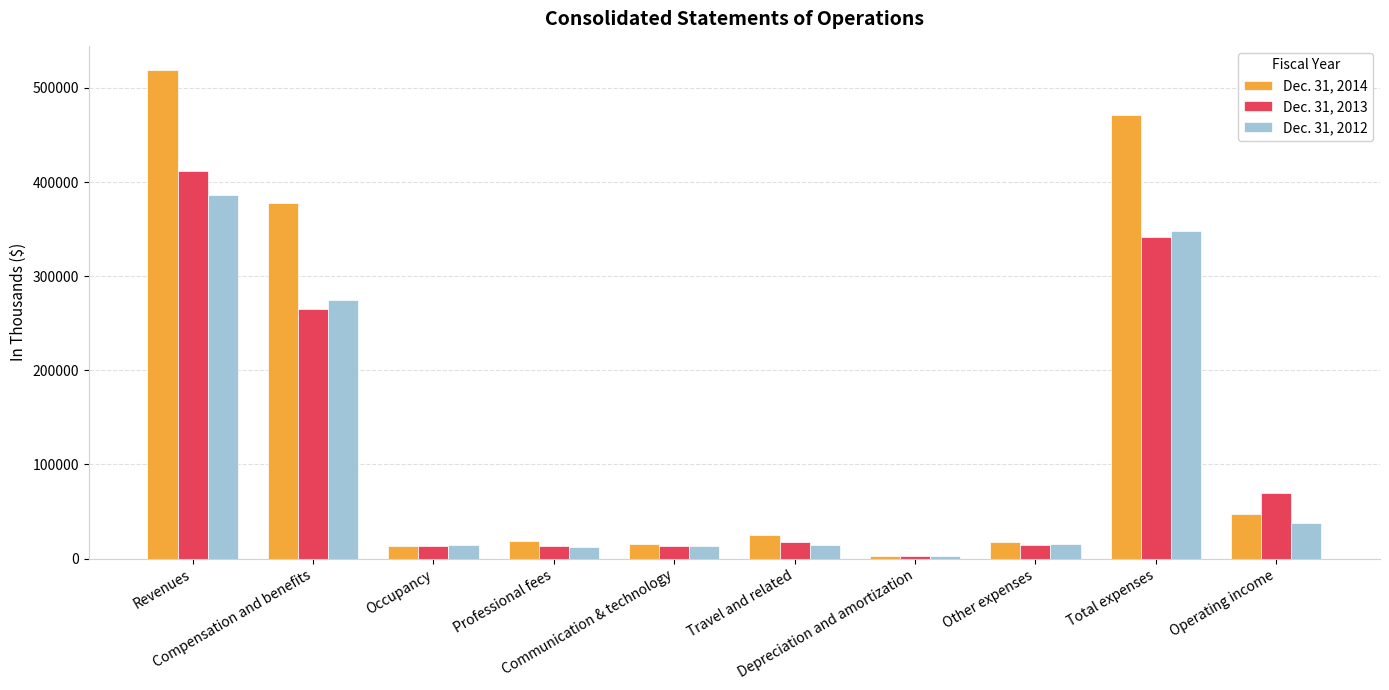

List the series in order of their peak value, lowest first.

Dec. 31, 2012, Dec. 31, 2013, Dec. 31, 2014